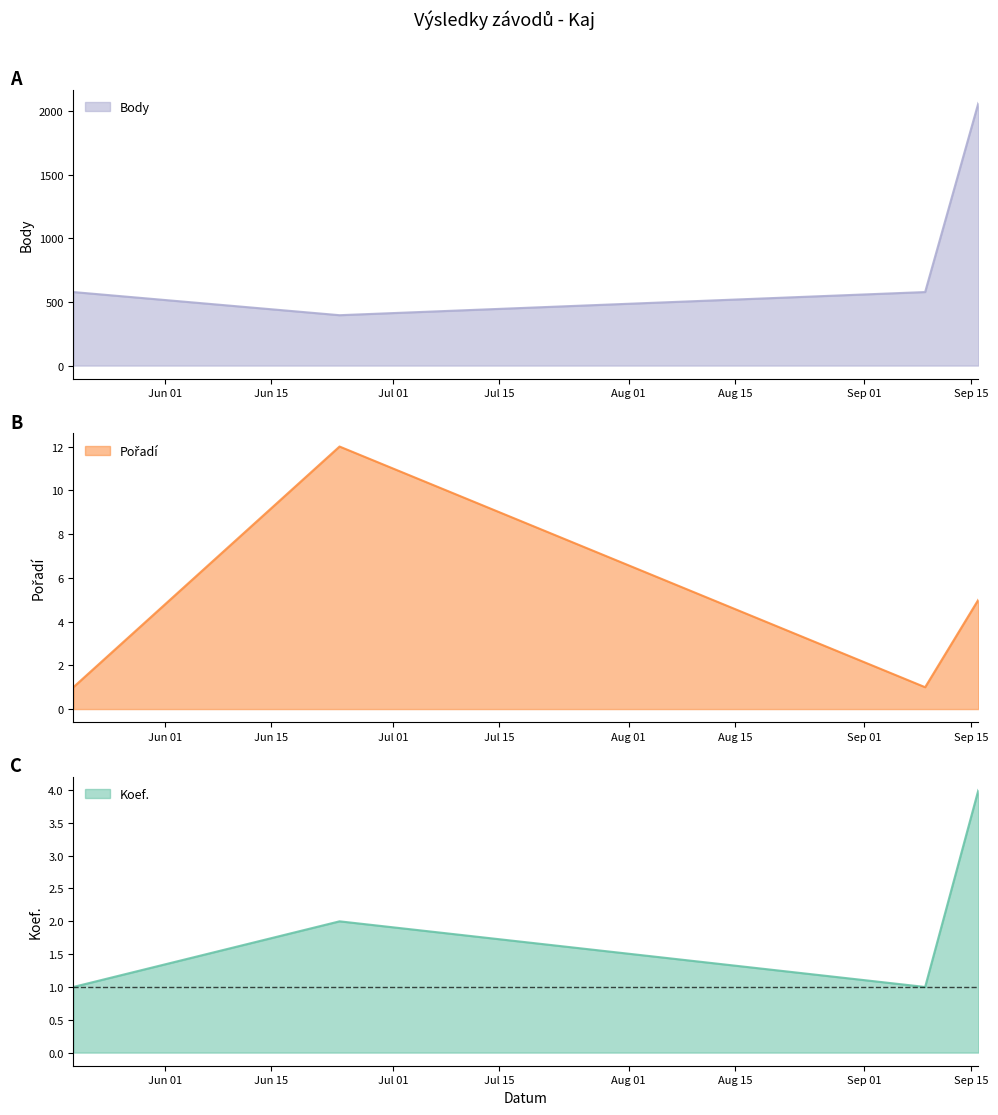

How many interior local valleys does the Pořadí series have?

1